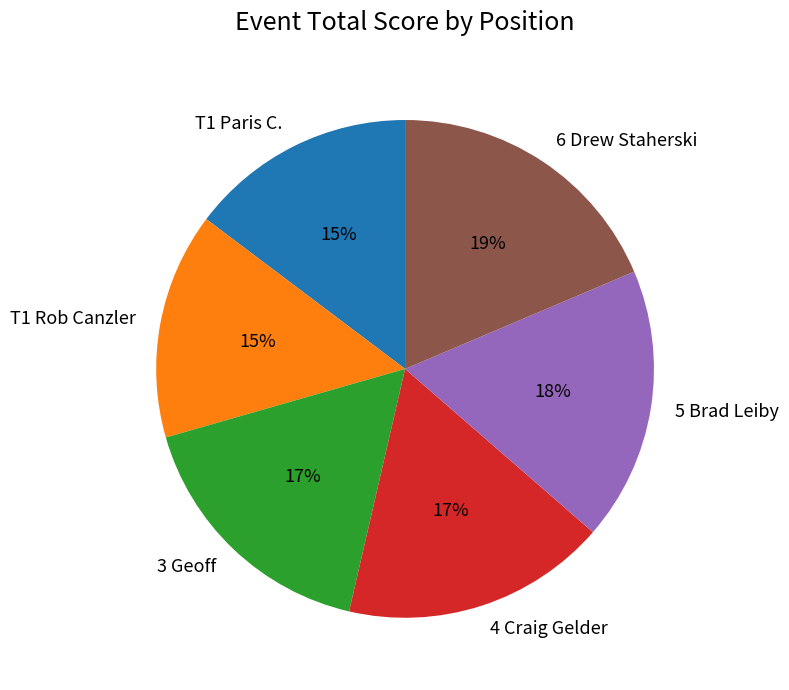

The 5 Brad Leiby slice represents 18% of the pie. True or false?

True